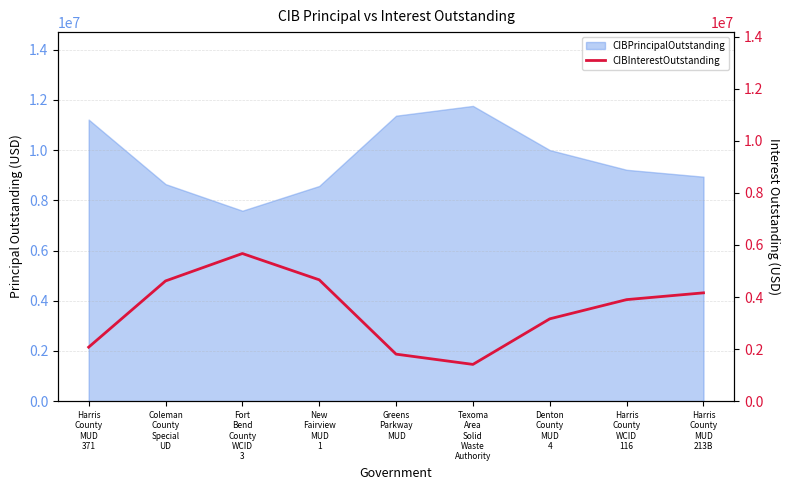

What is the maximum value for CIBPrincipalOutstanding?

11760000